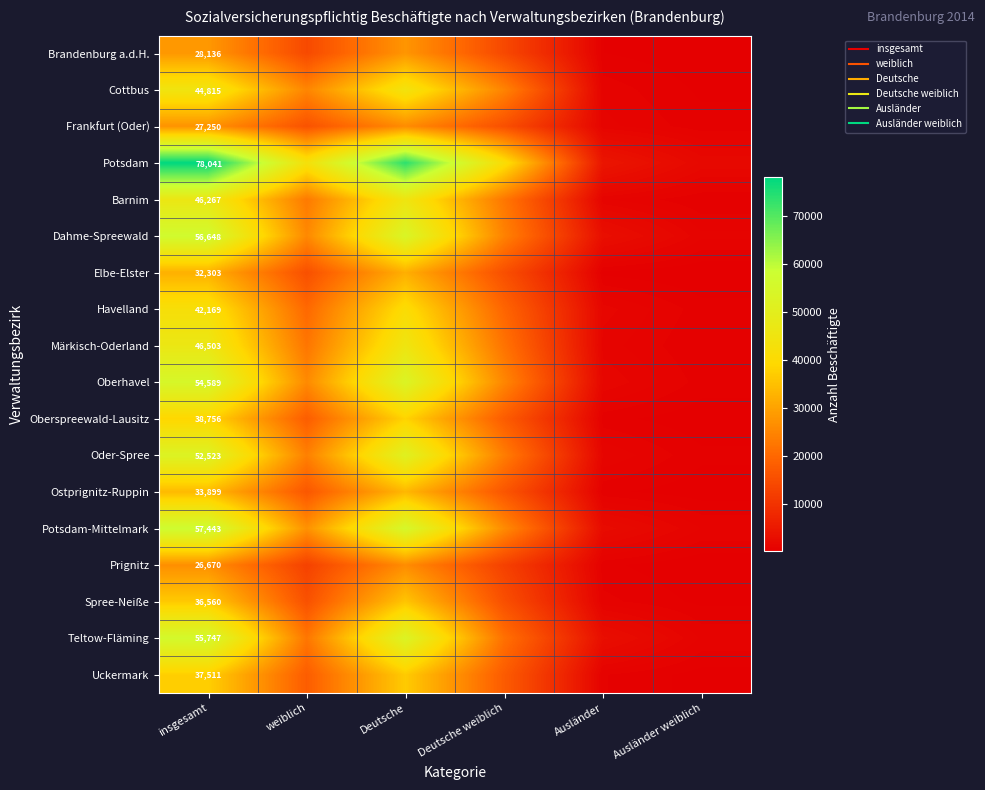

How many distinct data groups are displayed?

18